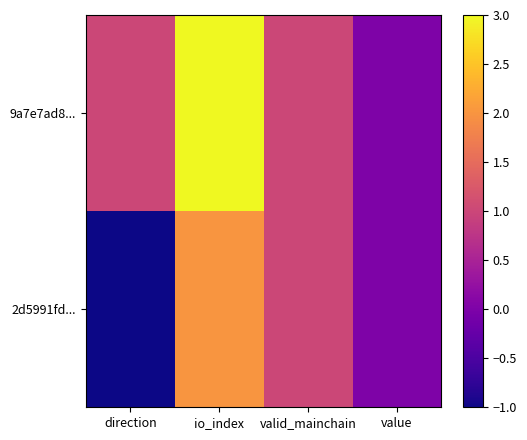

What is the spread (max minus min) of values at direction?

2.0